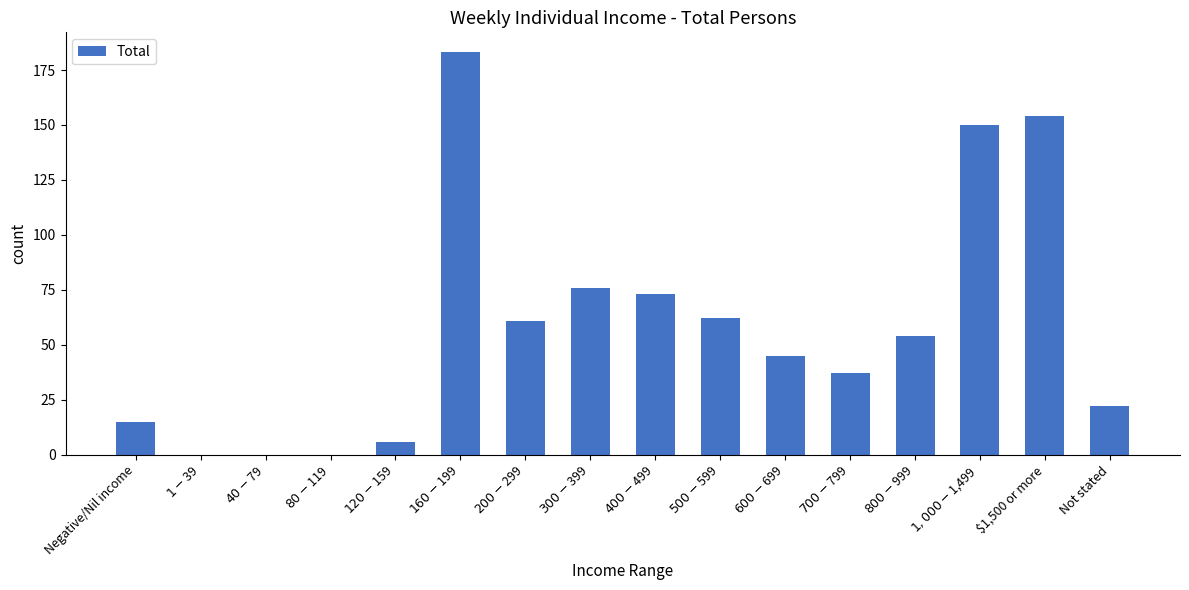

Between $1,500 or more and $400-$499, which is larger?

$1,500 or more